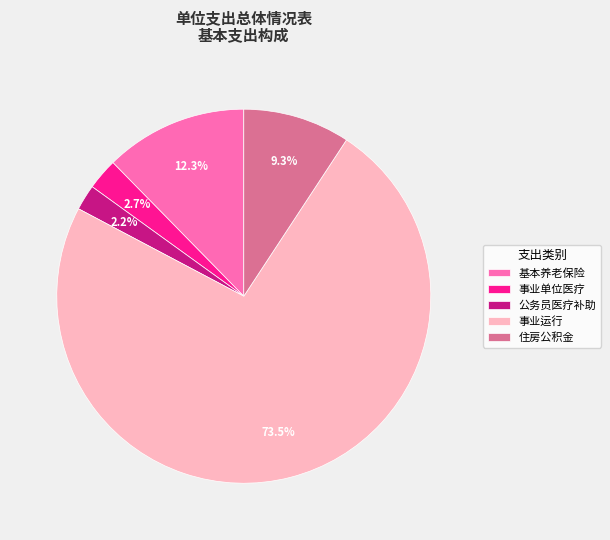

What is the largest slice in the pie chart?

事业运行